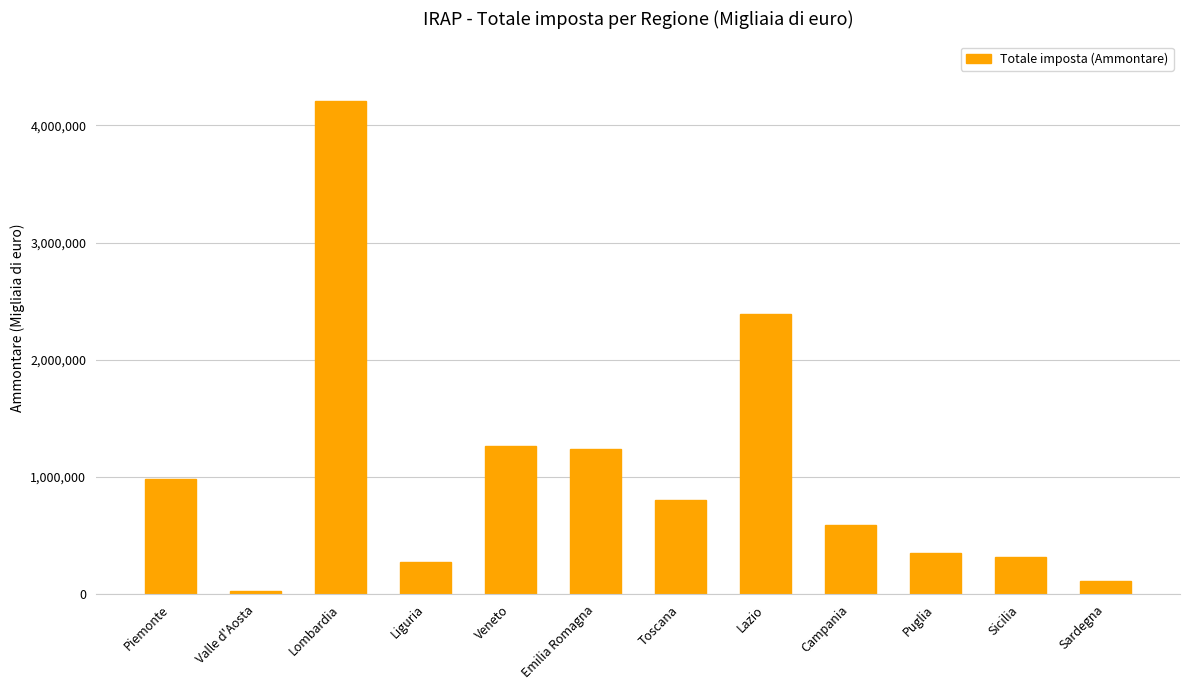

What is the approximate value at Piemonte, to the nearest 50?

984250